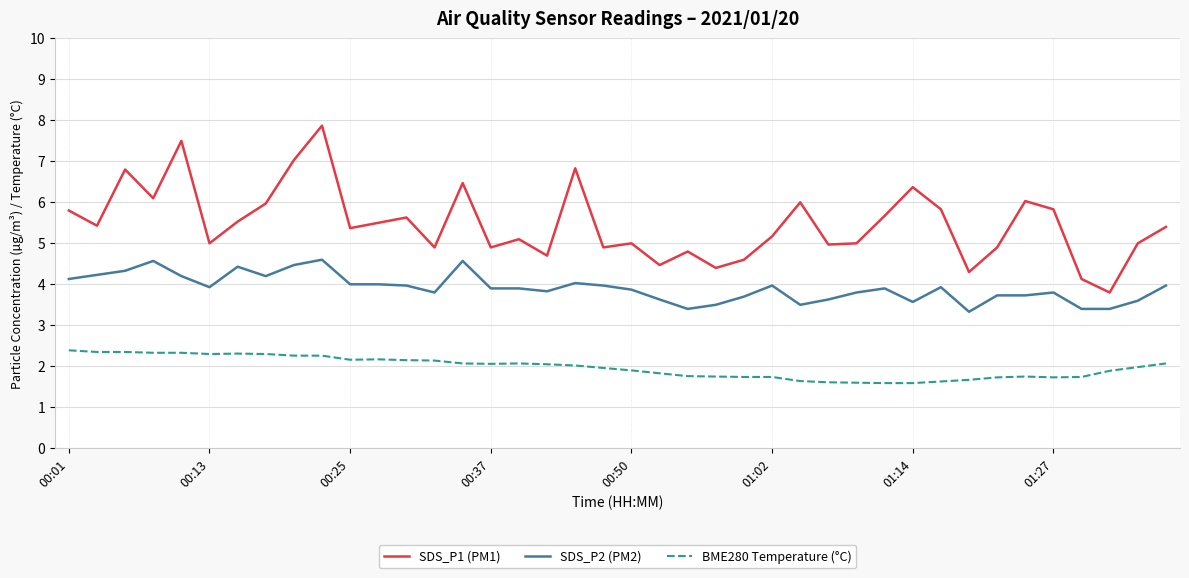

True or false: SDS_P2 (PM2) and BME280 Temperature (°C) cross at least once.

False